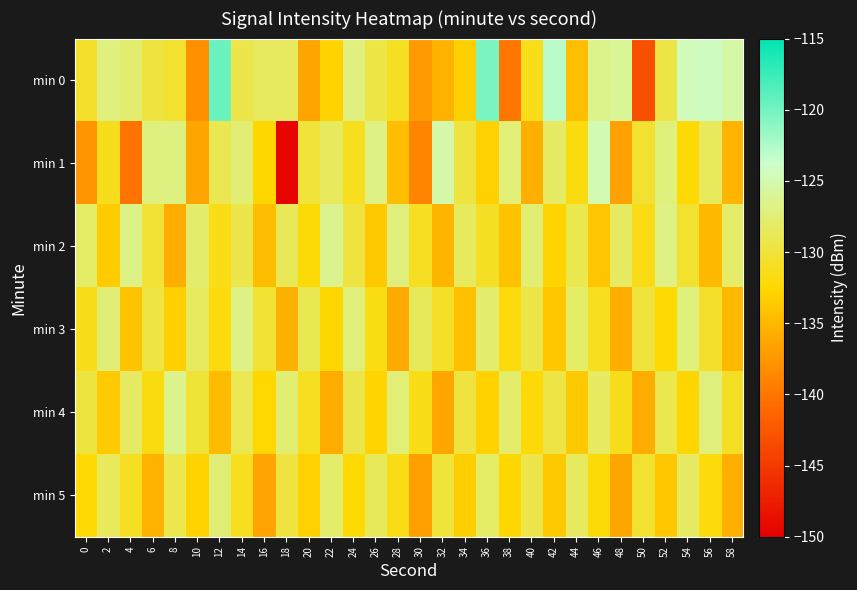

Reading right to left, extract all data points from this chart.

min 0: 58=-125.4	56=-124.2	54=-124.5	52=-129.5	50=-143.2	48=-126.0	46=-126.5	44=-134.4	42=-123.0	40=-131.4	38=-139.9	36=-120.3	34=-133.1	32=-135.4	30=-137.3	28=-131.0	26=-129.5	24=-127.1	22=-132.9	20=-136.4	18=-128.4	16=-128.4	14=-129.3	12=-119.6	10=-138.0	8=-130.5	6=-129.8	4=-127.7	2=-127.0	0=-130.6
min 1: 58=-135.2	56=-128.6	54=-132.3	52=-127.1	50=-130.4	48=-136.7	46=-124.9	44=-131.8	42=-128.2	40=-135.6	38=-127.4	36=-133.1	34=-129.7	32=-125.3	30=-138.9	28=-134.5	26=-126.8	24=-131.2	22=-128.5	20=-130.0	18=-149.7	16=-132.6	14=-127.5	12=-129.1	10=-136.4	8=-127.0	6=-127.1	4=-140.2	2=-131.2	0=-137.6
min 2: 58=-128.0	56=-134.8	54=-130.5	52=-126.9	50=-131.6	48=-128.3	46=-133.9	44=-129.1	42=-132.8	40=-127.6	38=-134.2	36=-130.9	34=-128.5	32=-135.3	30=-131.0	28=-127.2	26=-133.7	24=-129.8	22=-126.4	20=-132.1	18=-128.8	16=-134.6	14=-129.3	12=-131.5	10=-127.9	8=-135.8	6=-130.2	4=-126.7	2=-133.4	0=-128.1
min 3: 58=-134.9	56=-130.6	54=-127.1	52=-132.4	50=-129.9	48=-135.7	46=-131.2	44=-128.1	42=-133.8	40=-129.4	38=-132.0	36=-127.8	34=-134.4	32=-130.8	30=-128.7	28=-136.0	26=-131.7	24=-127.3	22=-132.6	20=-129.0	18=-135.5	16=-130.3	14=-126.8	12=-131.9	10=-128.4	8=-133.2	6=-129.6	4=-134.1	2=-127.5	0=-131.3
min 4: 58=-130.9	56=-127.2	54=-132.7	52=-129.1	50=-135.8	48=-131.4	46=-128.3	44=-133.6	42=-129.5	40=-132.2	38=-127.9	36=-133.0	34=-129.8	32=-136.2	30=-131.5	28=-127.4	26=-132.8	24=-129.3	22=-135.9	20=-131.1	18=-127.6	16=-132.5	14=-128.9	12=-134.7	10=-130.1	8=-126.5	6=-131.8	4=-128.2	2=-133.5	0=-129.7
min 5: 58=-135.6	56=-132.0	54=-128.2	52=-133.8	50=-130.5	48=-136.3	46=-132.1	44=-128.4	42=-133.7	40=-129.3	38=-132.6	36=-128.1	34=-133.3	32=-130.0	30=-136.8	28=-131.6	26=-128.7	24=-132.4	22=-127.9	20=-133.1	18=-129.8	16=-136.5	14=-131.2	12=-127.5	10=-132.9	8=-129.2	6=-135.4	4=-131.0	2=-128.6	0=-132.3